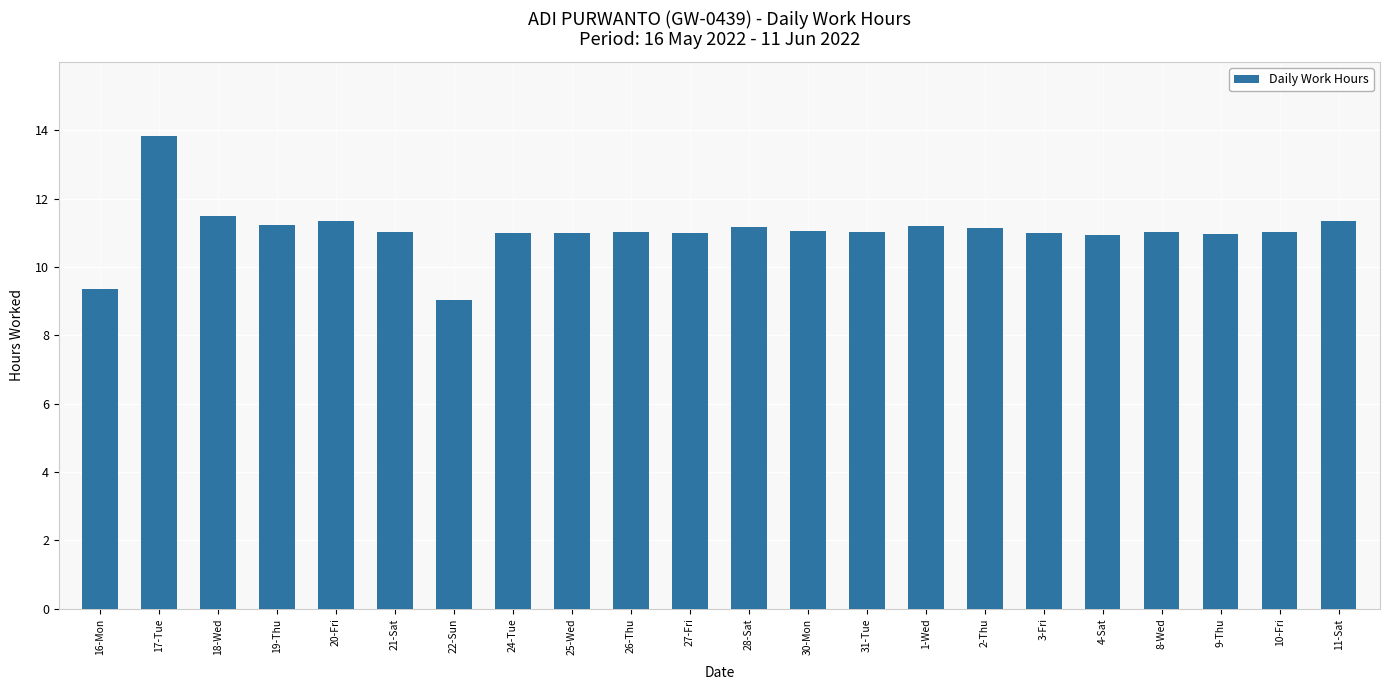

What is the greatest value displayed?

13.8